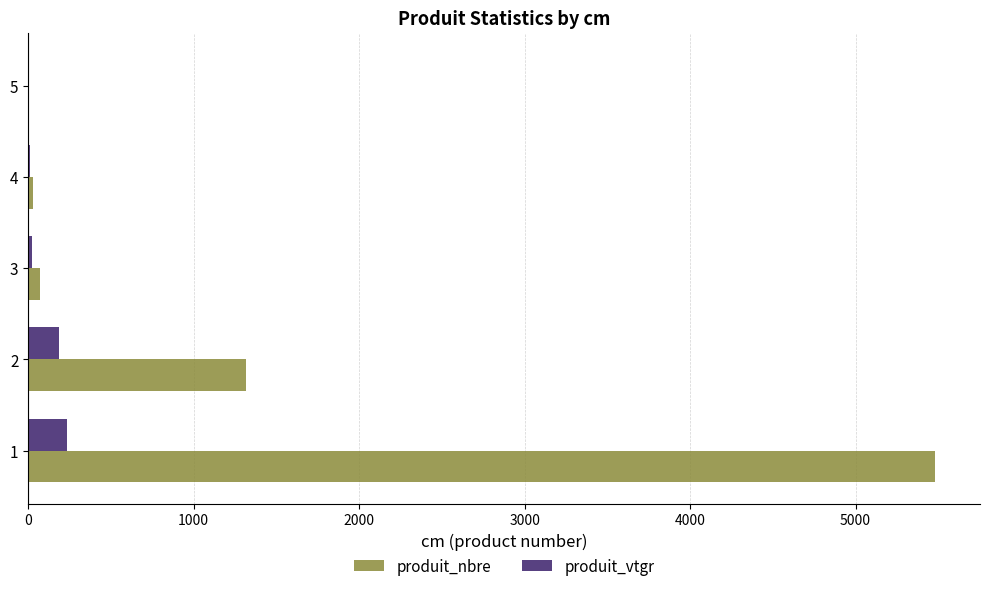

Which series has the largest total across all categories?

produit_nbre